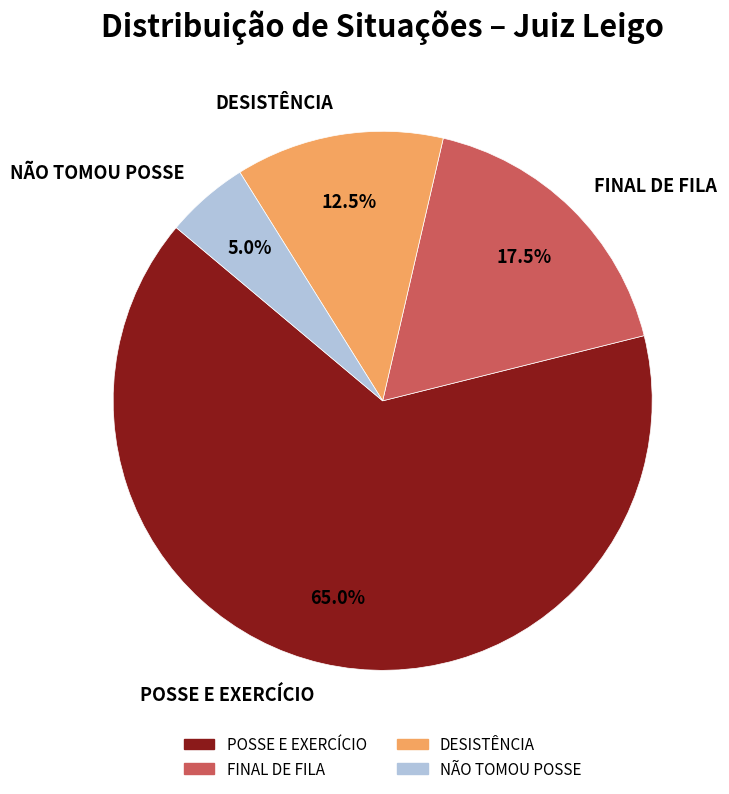

What percentage is the NÃO TOMOU POSSE slice, to the nearest percent?

5%